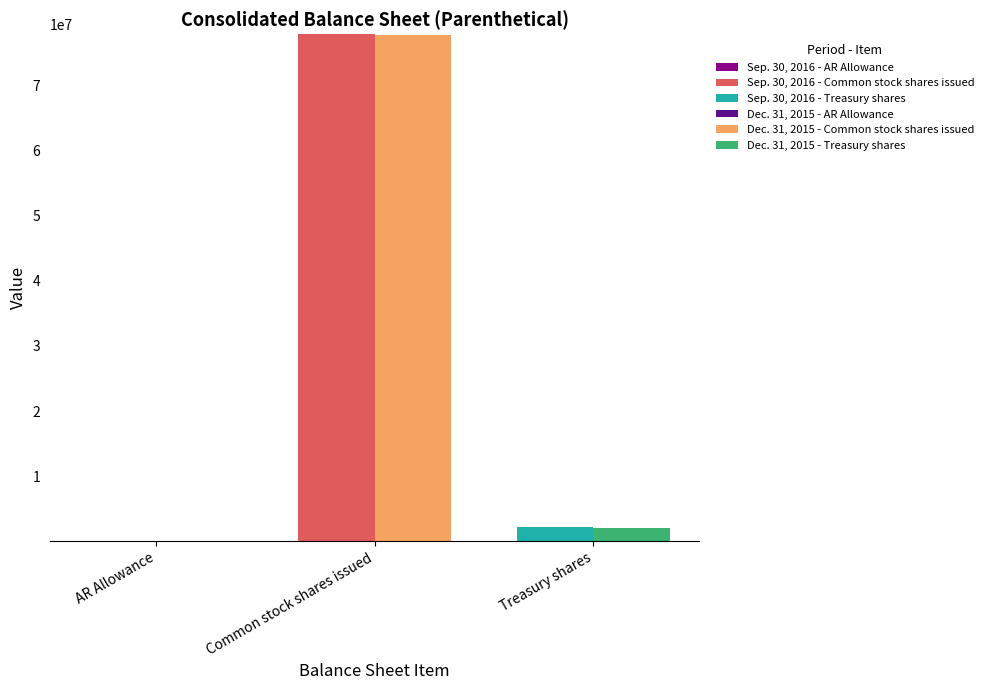

How many groups of bars are there?

3